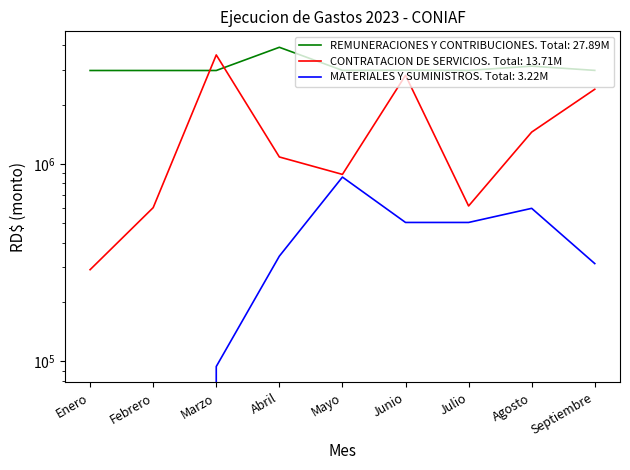

Which category has the lowest value in the MATERIALES Y SUMINISTROS series?

Enero